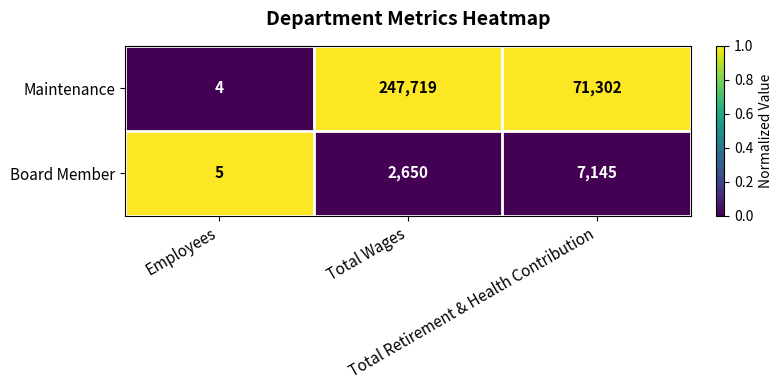

Which series has the largest range (max minus min)?

Maintenance